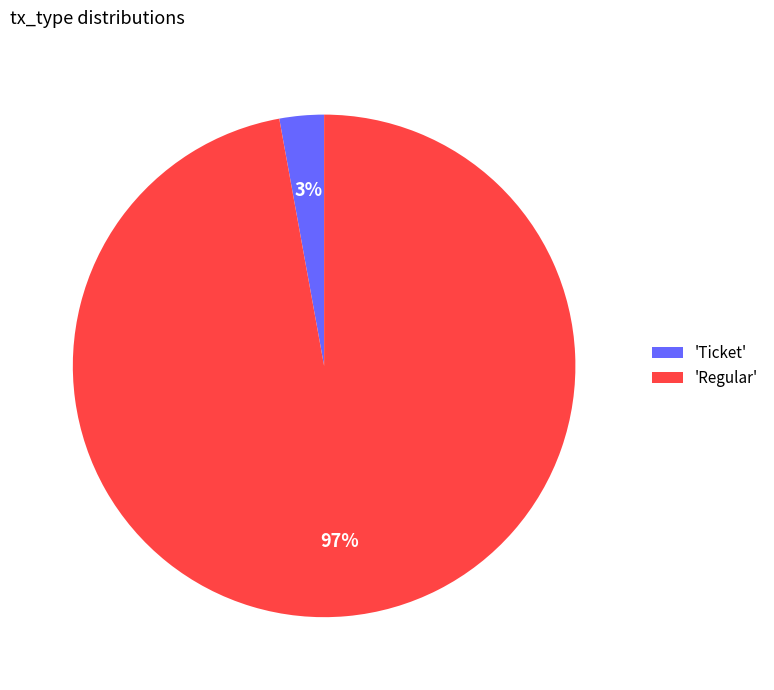

Rank the categories by value from highest to lowest.

'Regular', 'Ticket'